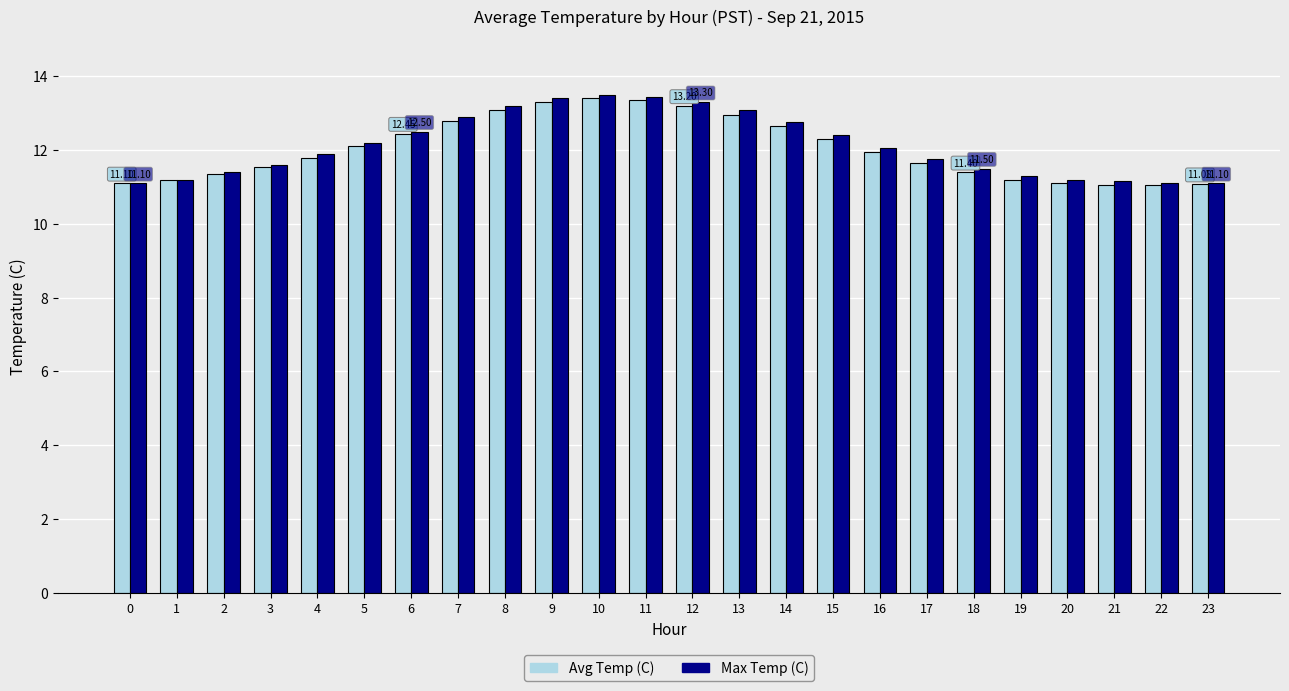

What is the sum of all Max Temp (C) values?

291.1